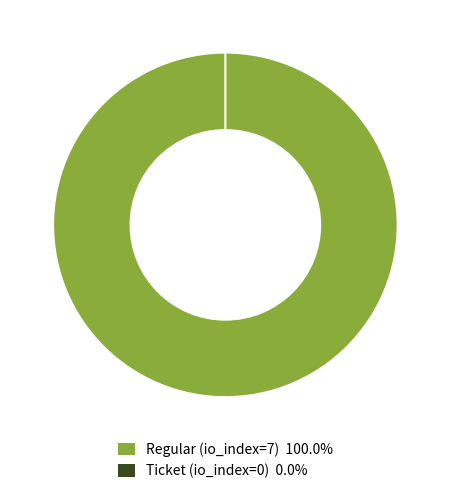

Which has a higher value, Ticket (io_index=0) or Regular (io_index=7)?

Regular (io_index=7)